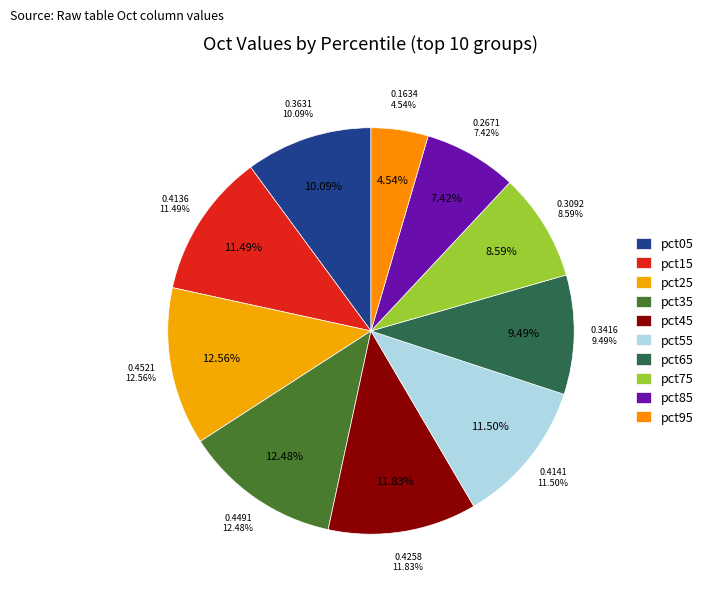

What is the smallest slice in the pie chart?

pct95